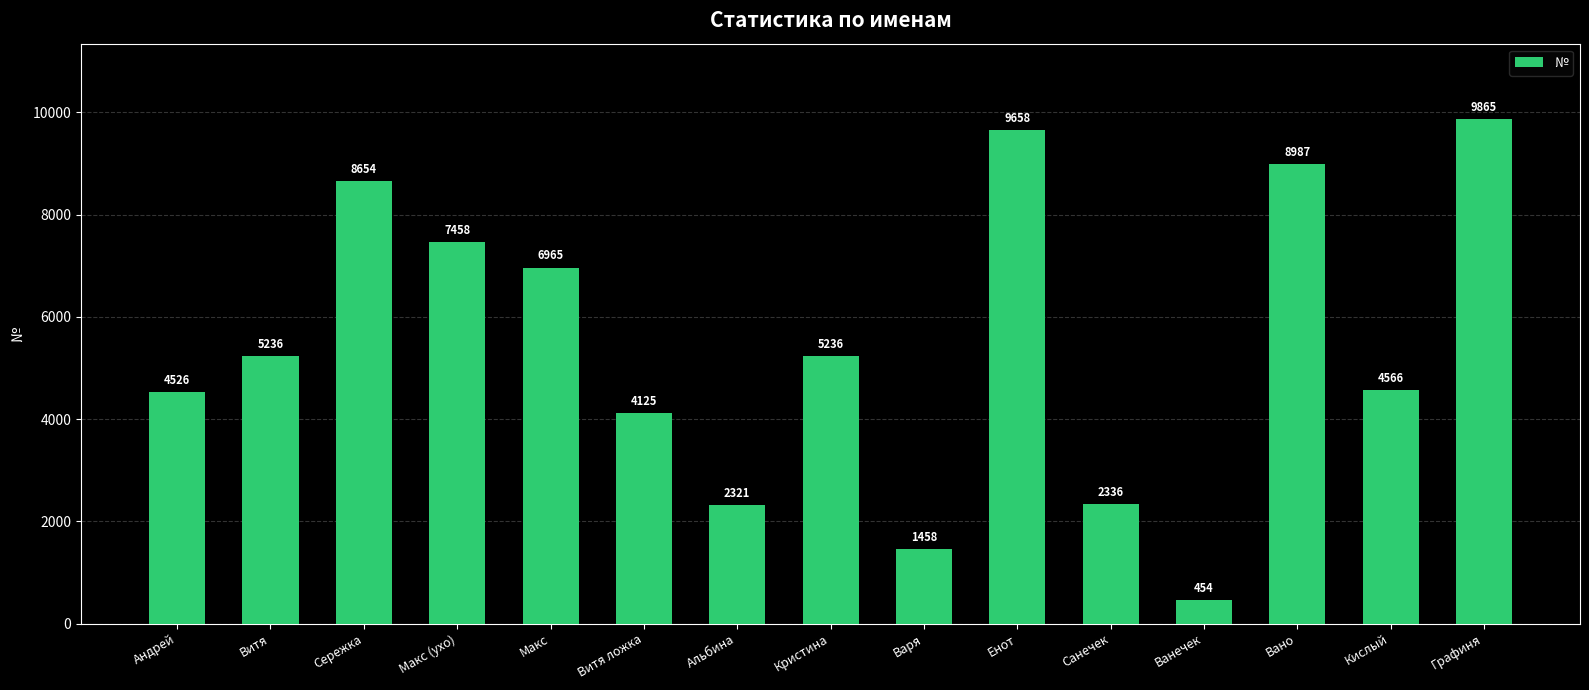

Which has a higher value, Енот or Вано?

Енот